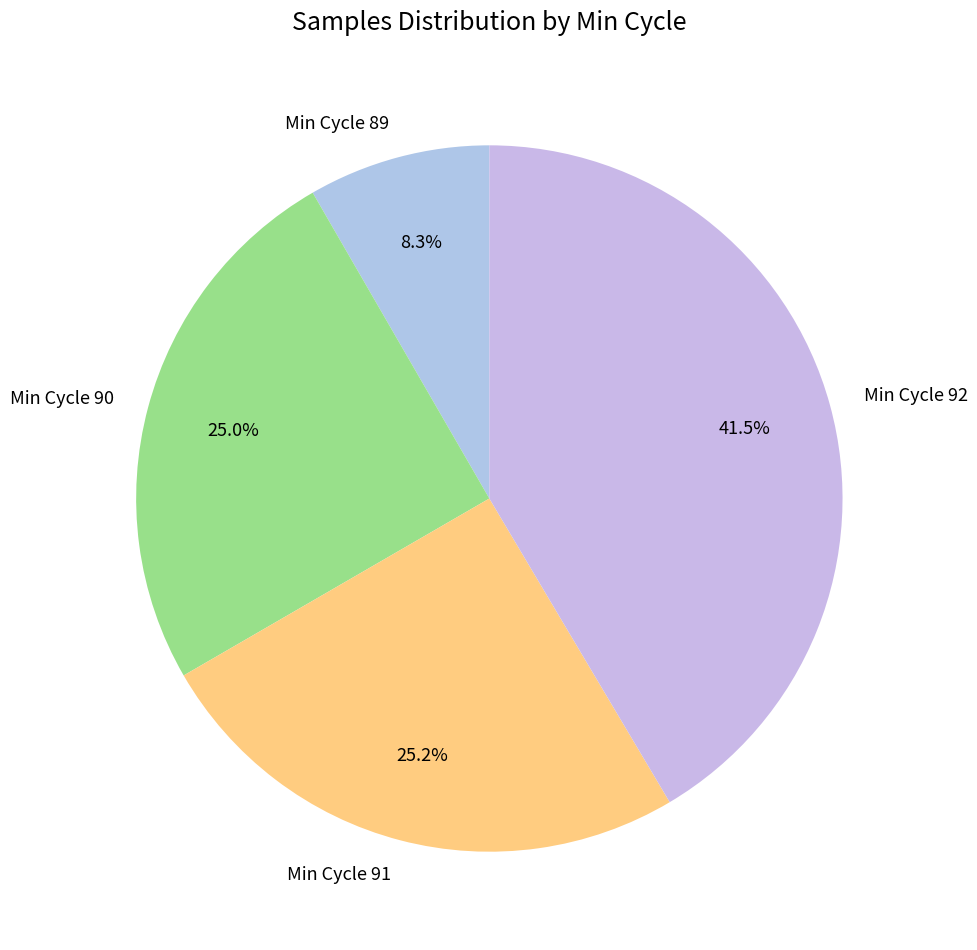

Between Min Cycle 91 and Min Cycle 89, which is larger?

Min Cycle 91